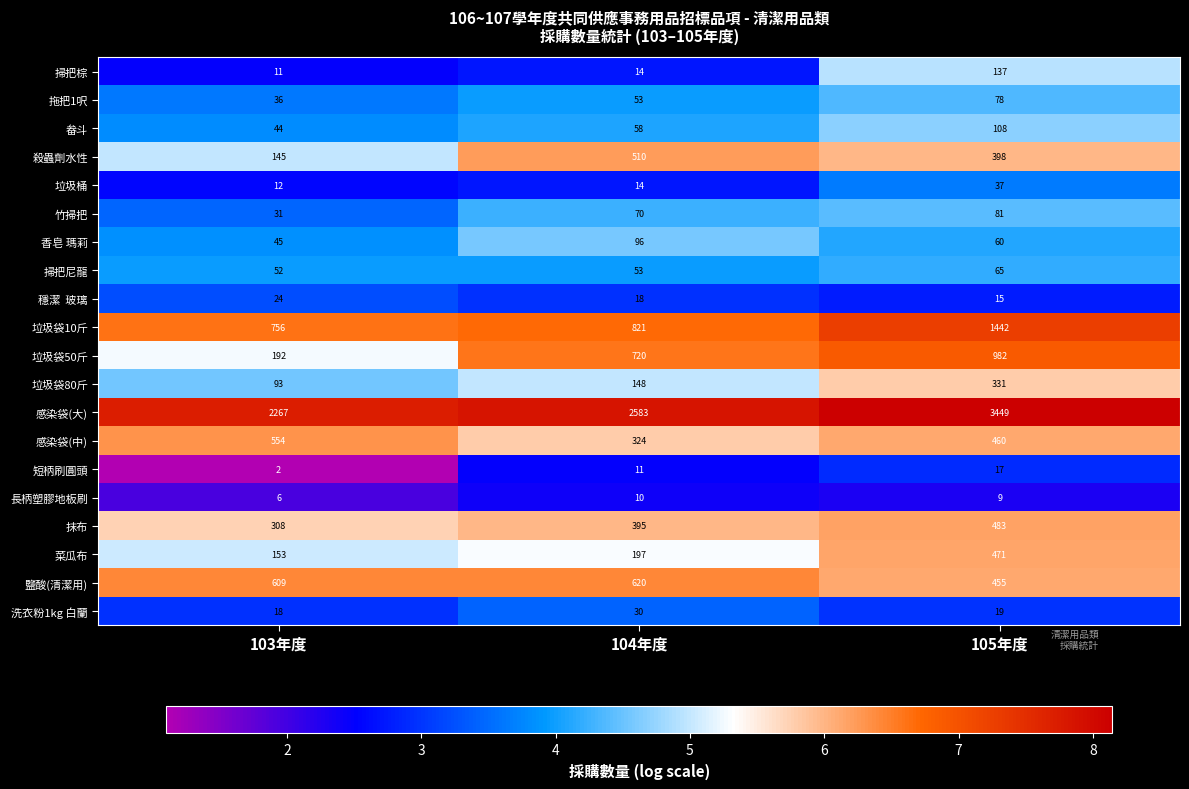

Count the number of data series in this chart.

20